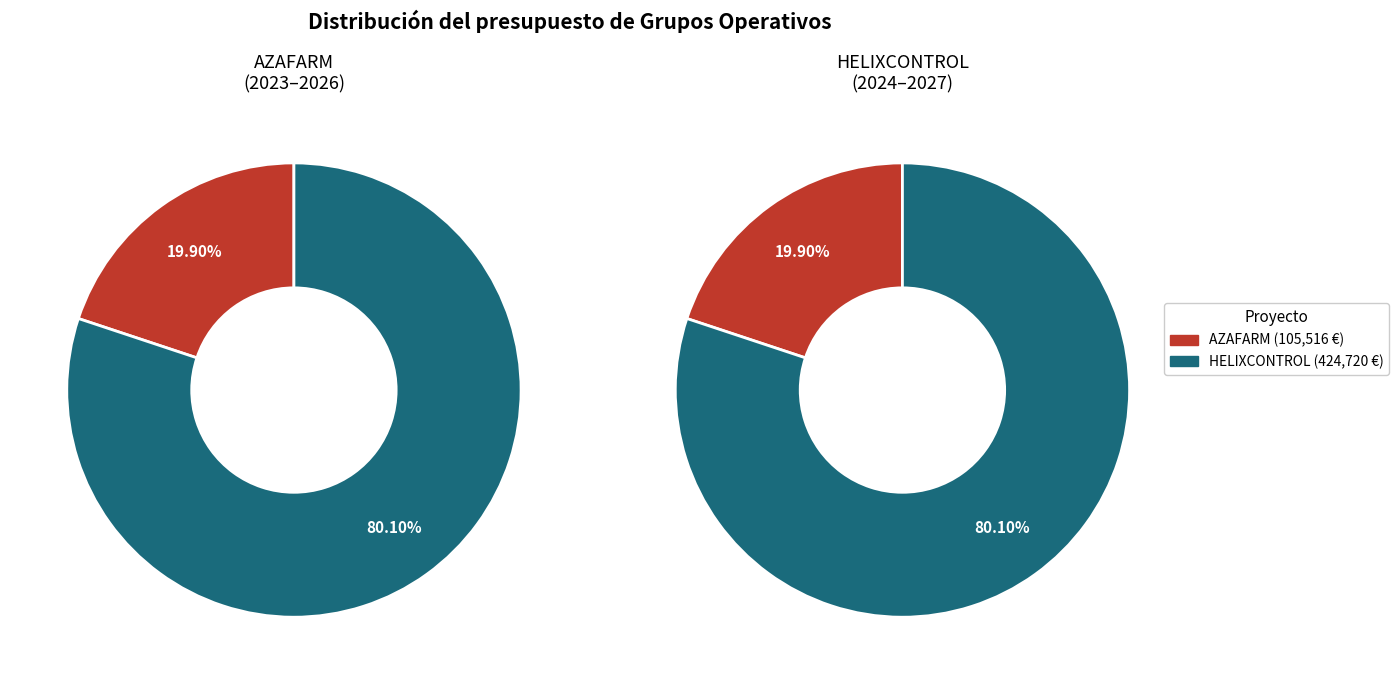

Which has a higher value, AZAFARM or HELIXCONTROL?

HELIXCONTROL